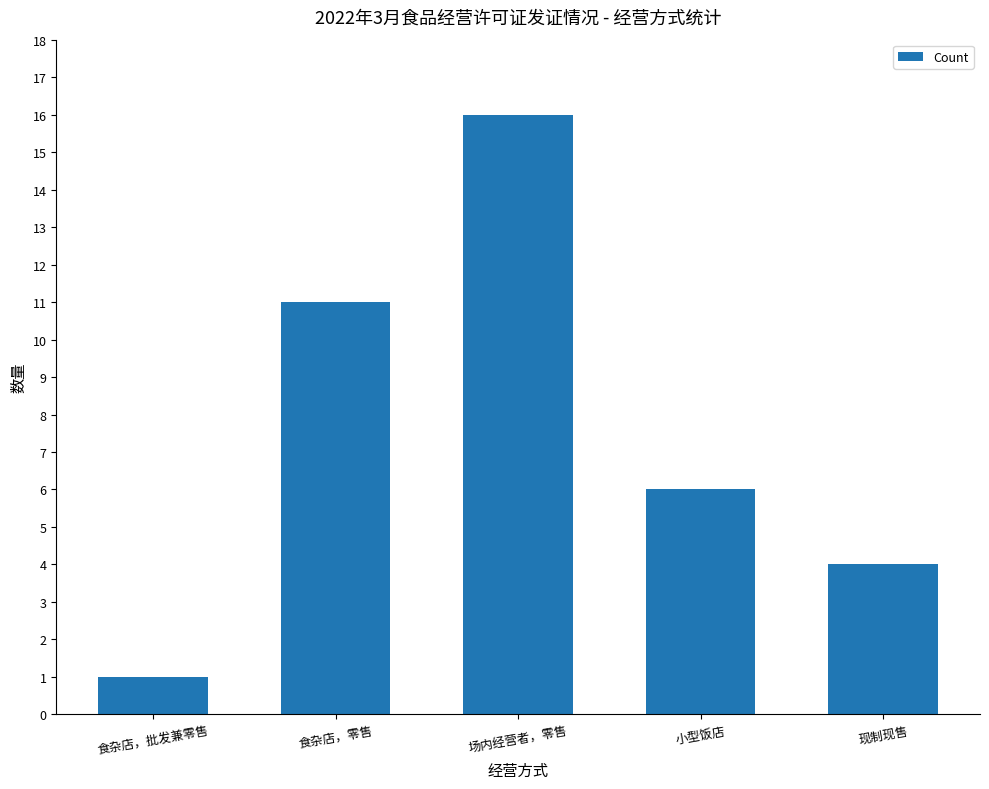

What is the value of the 5th bar from the left?

4